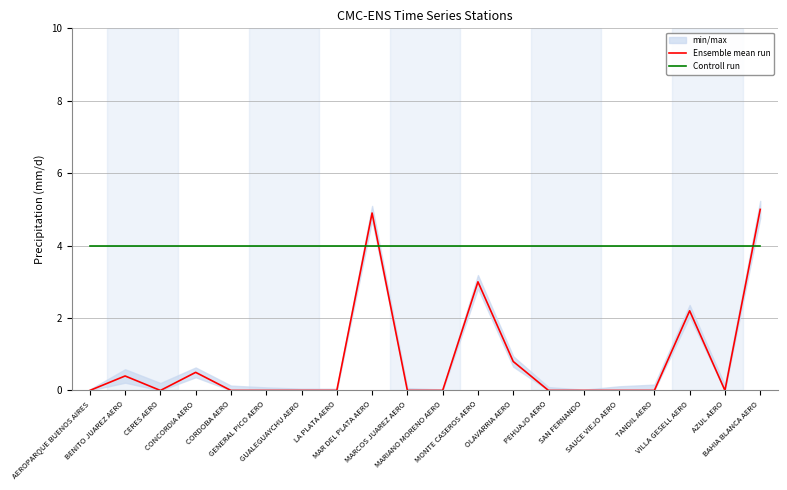

Between which two adjacent categories do Ensemble mean run and Controll run first intersect?

LA PLATA AERO and MAR DEL PLATA AERO